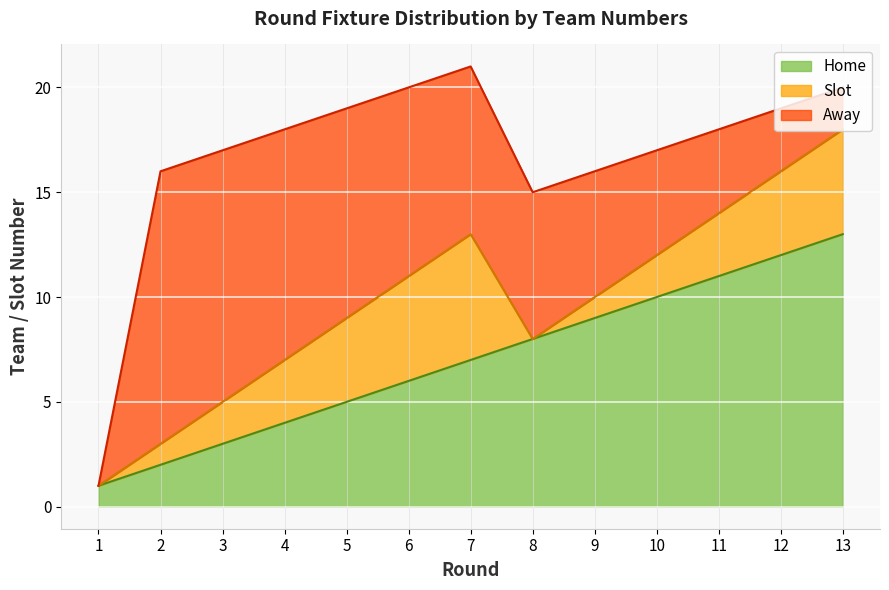

How many data points in Slot are less than 3?

6